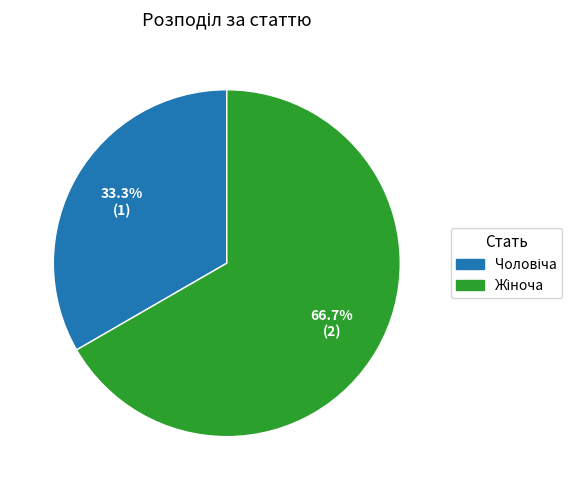

Is there a majority slice in this chart?

Yes